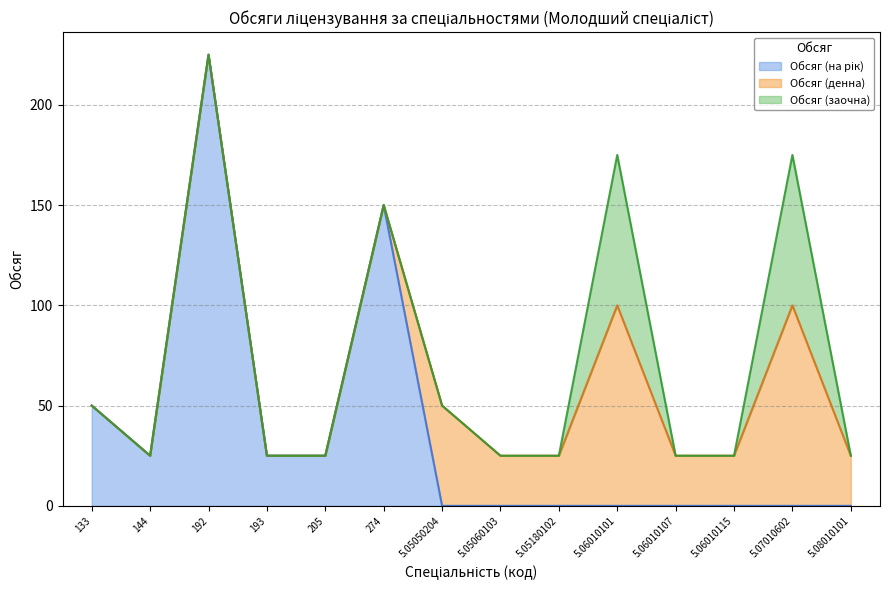

How many series are shown in this chart?

3